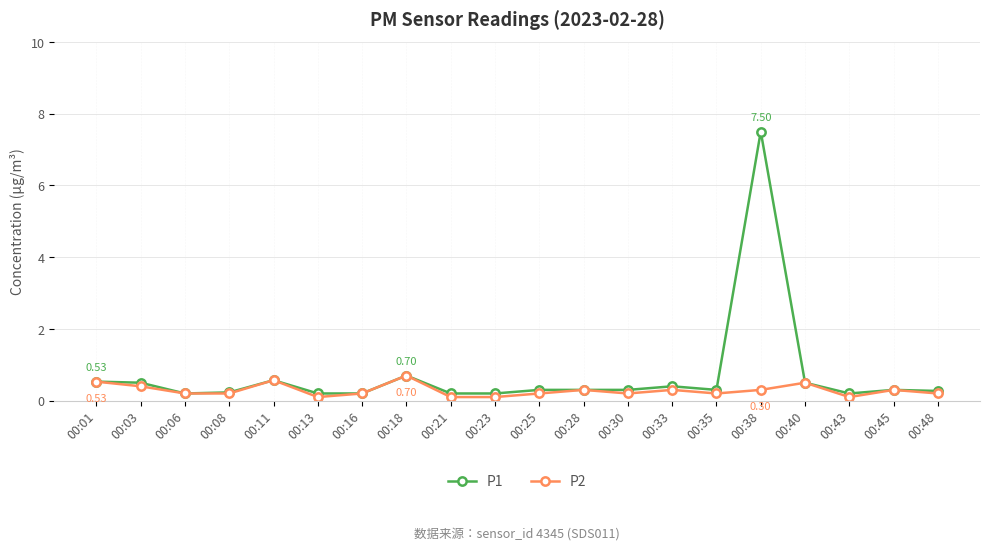

Rank the series by their average value, from lowest to highest.

P2, P1